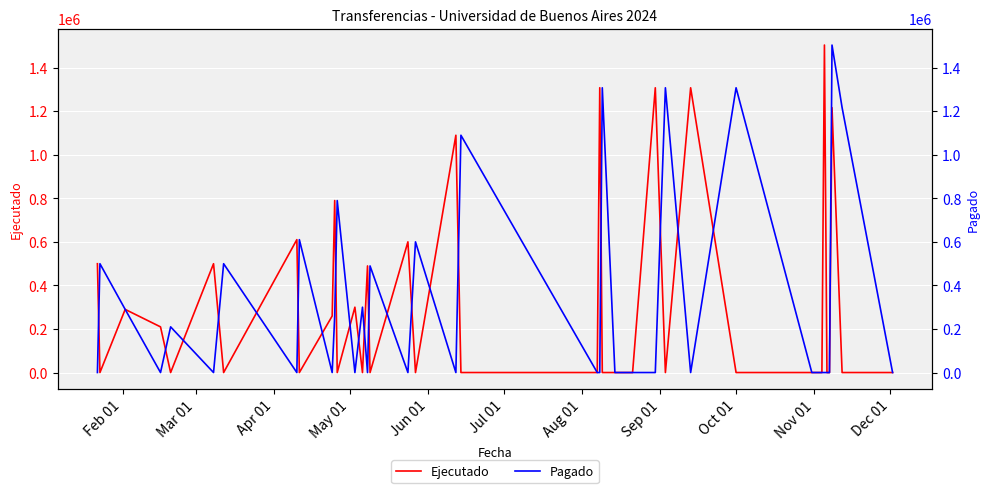

Reading right to left, extract all data points from this chart.

Ejecutado: 0	0	1216964	0	0	1504476	0	0	0	1308240	0	1308240	0	0	0	0	1308240	0	0	1090200	0	600400	0	489800	0	300200	0	790000	259752	0	610512	0	499912	0	209824	290088	0	499912
Pagado: 0	1216964	1504476	0	0	0	0	0	1308240	0	1308240	0	0	0	0	1308240	0	0	1090200	0	600400	0	489800	0	300200	0	790000	259752	0	610512	0	499912	0	209824	0	290088	499912	0